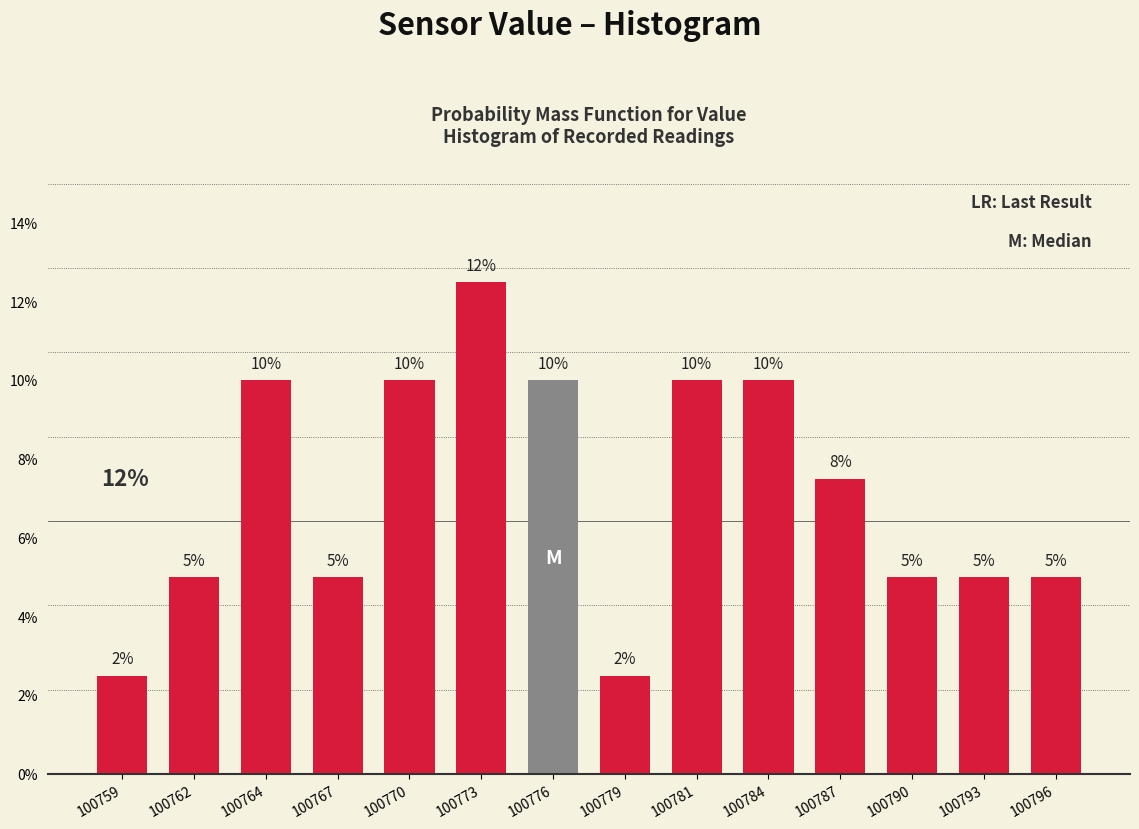

Does the chart contain any negative values?

No